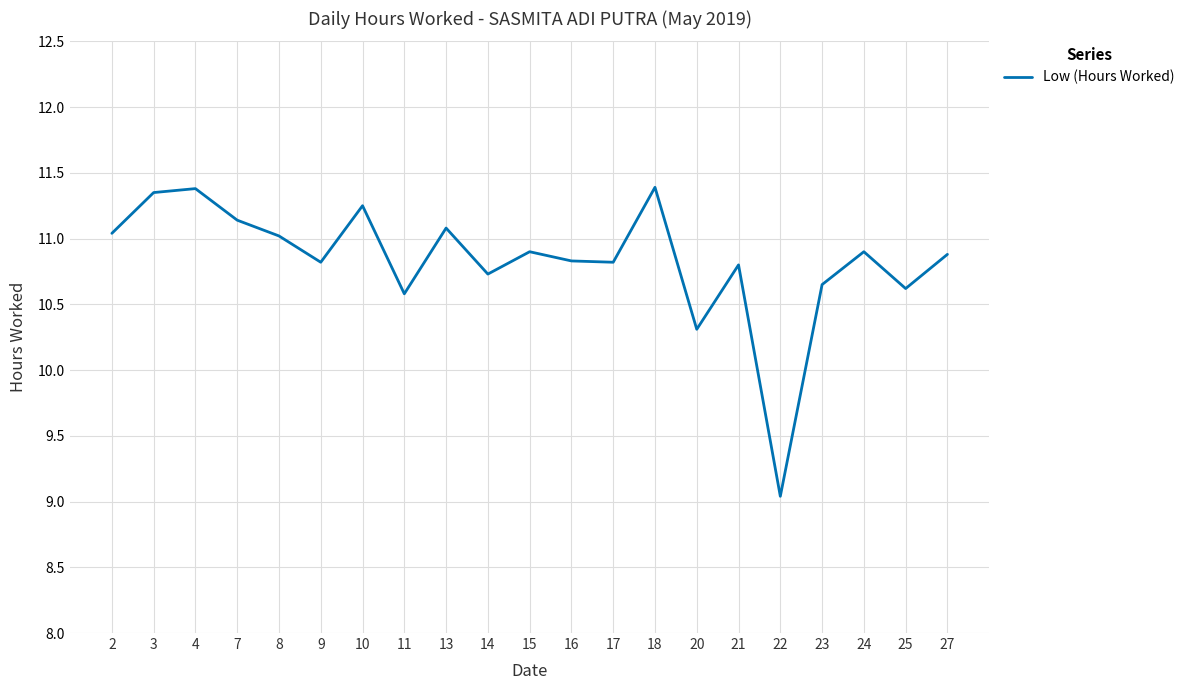

What is the change in value from 7 to 17?

-0.3